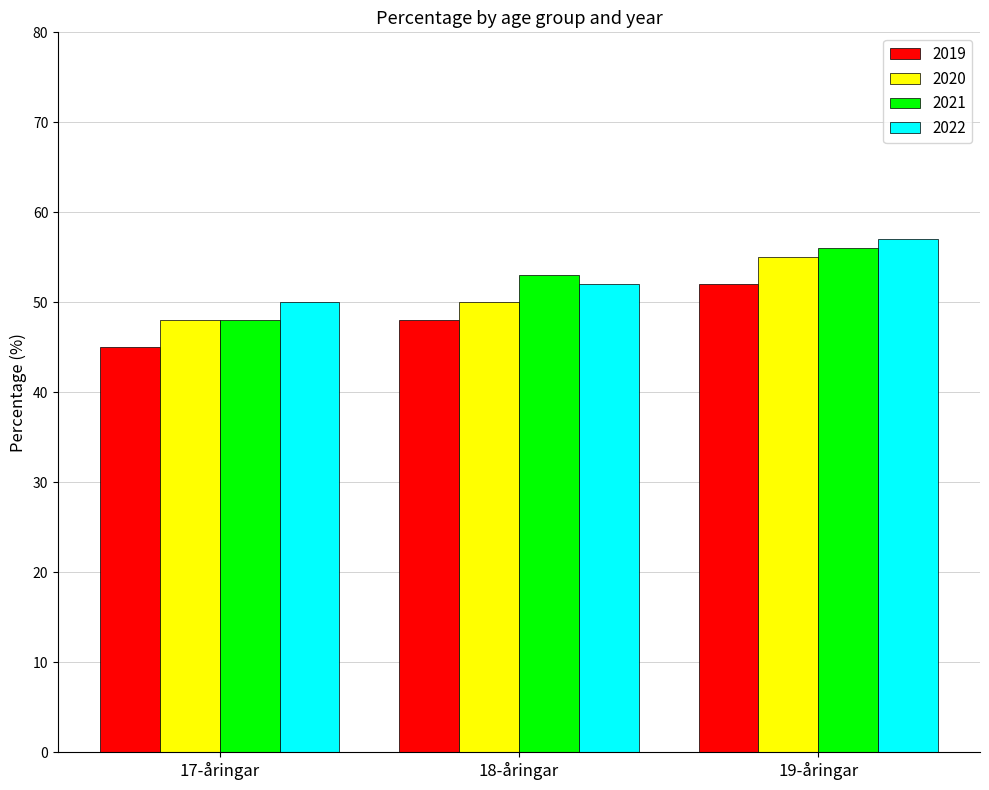

Count the 2021 values in the range 48 to 56.

3